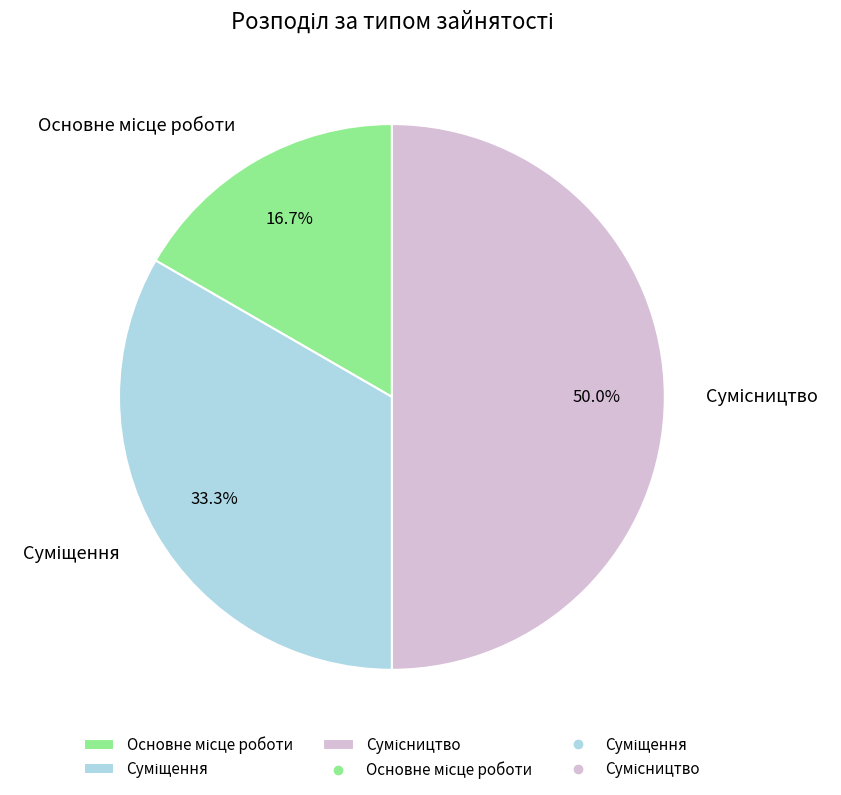

What is the change in value from Суміщення to Сумісництво?

+1